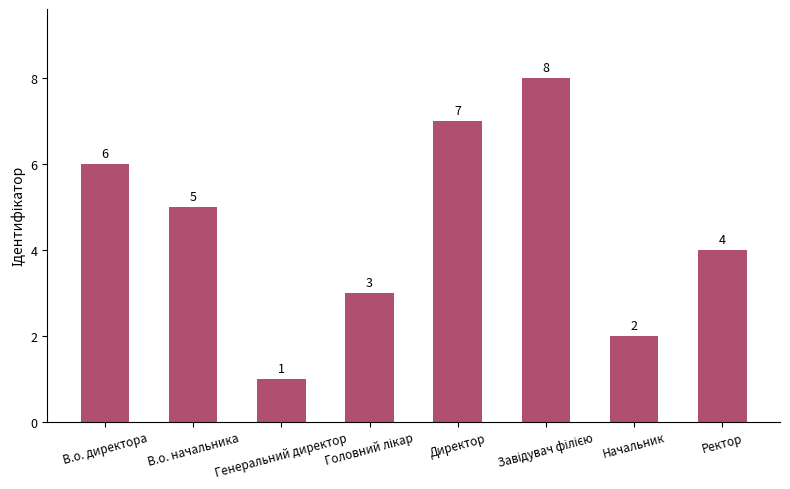

Between Генеральний директор and В.о. директора, which is larger?

В.о. директора